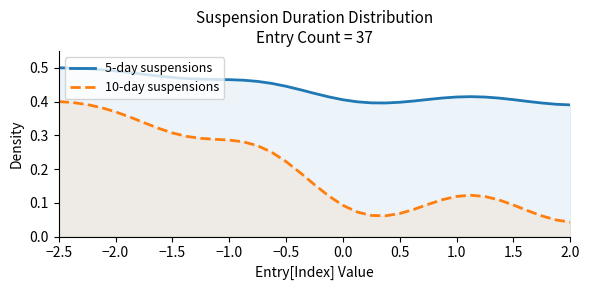

What is the difference between the maximum and minimum values in the 10-day suspensions series?

0.4